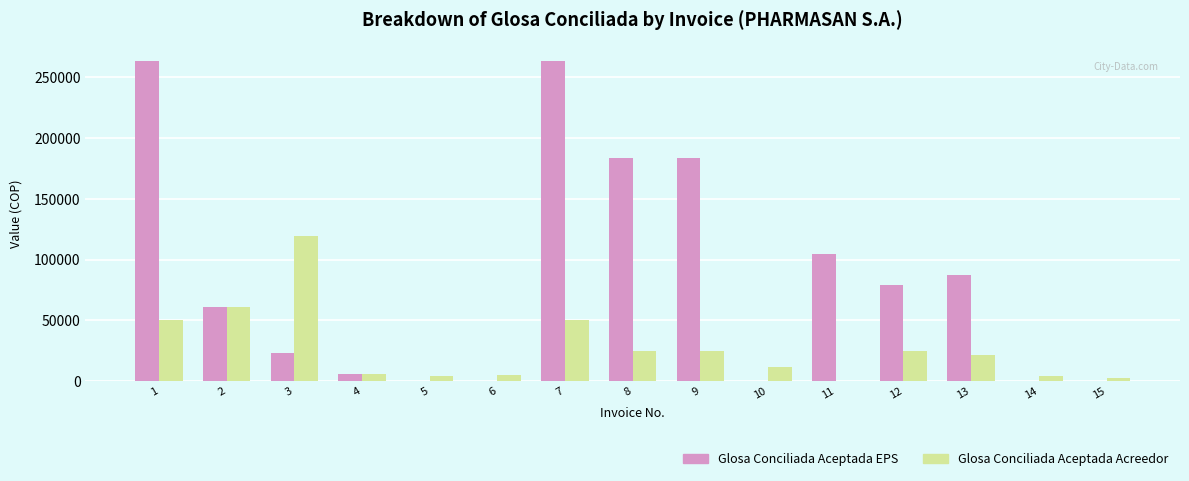

What value does the Glosa Conciliada Aceptada EPS series have at 2?

61290